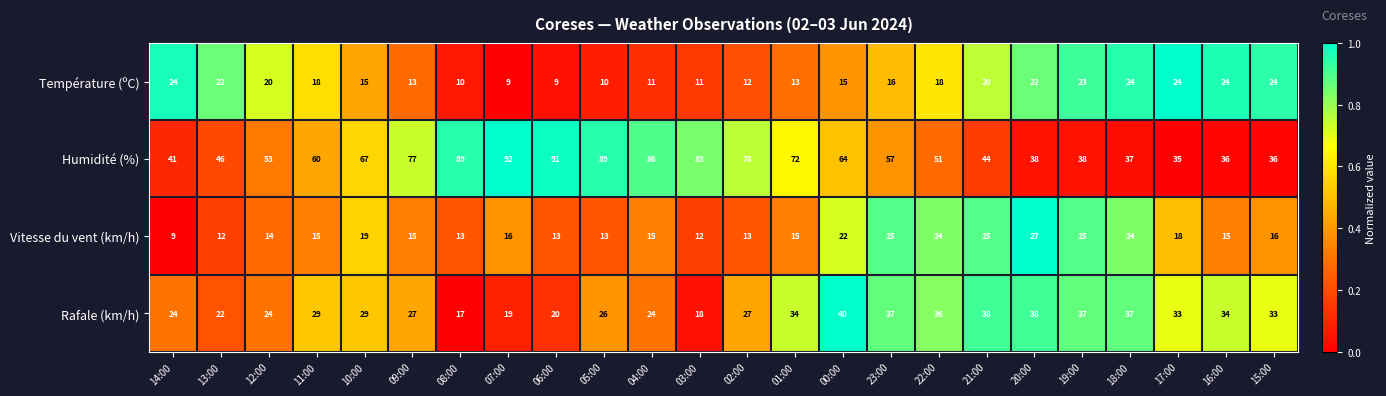

What is the sum of all Vitesse du vent (km/h) values?

415